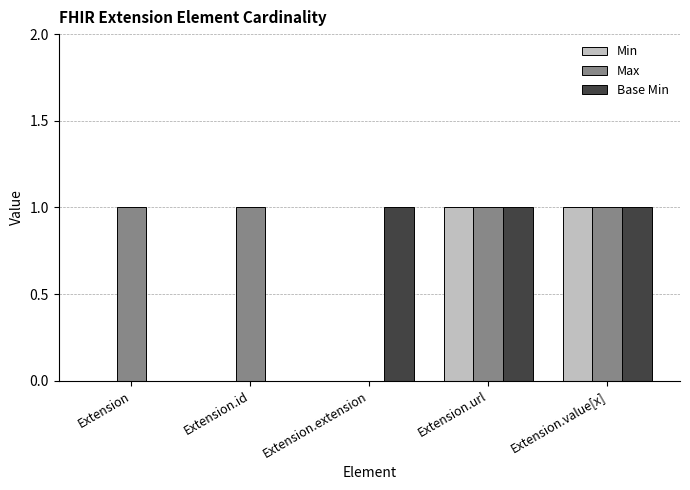

Reading left to right, what are all the values shown in this chart?

Min: 0	0	0	1	1
Max: 1	1	0	1	1
Base Min: 0	0	1	1	1